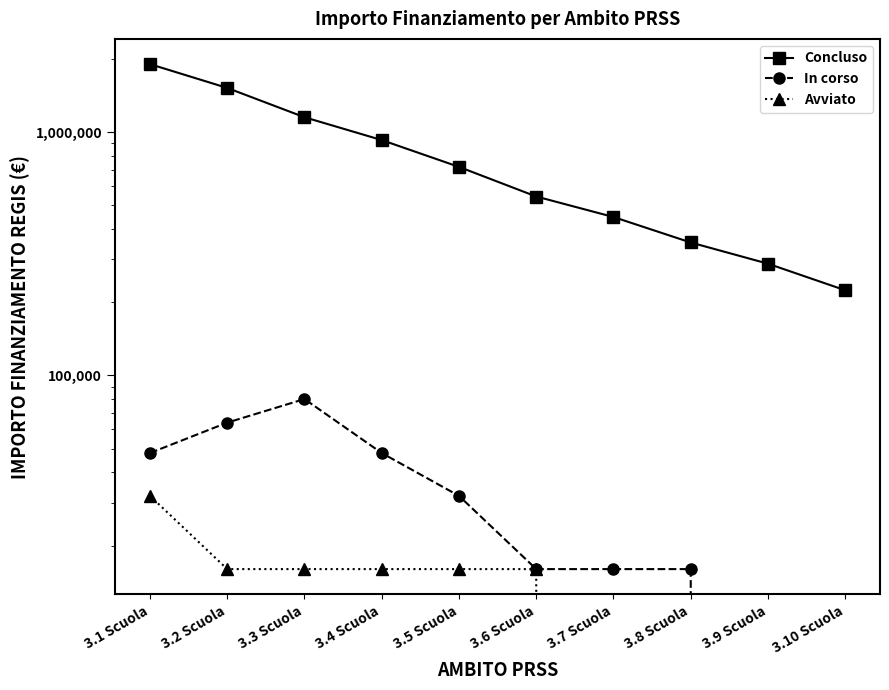

In In corso, how many points are higher than both neighbors (excluding endpoints)?

1